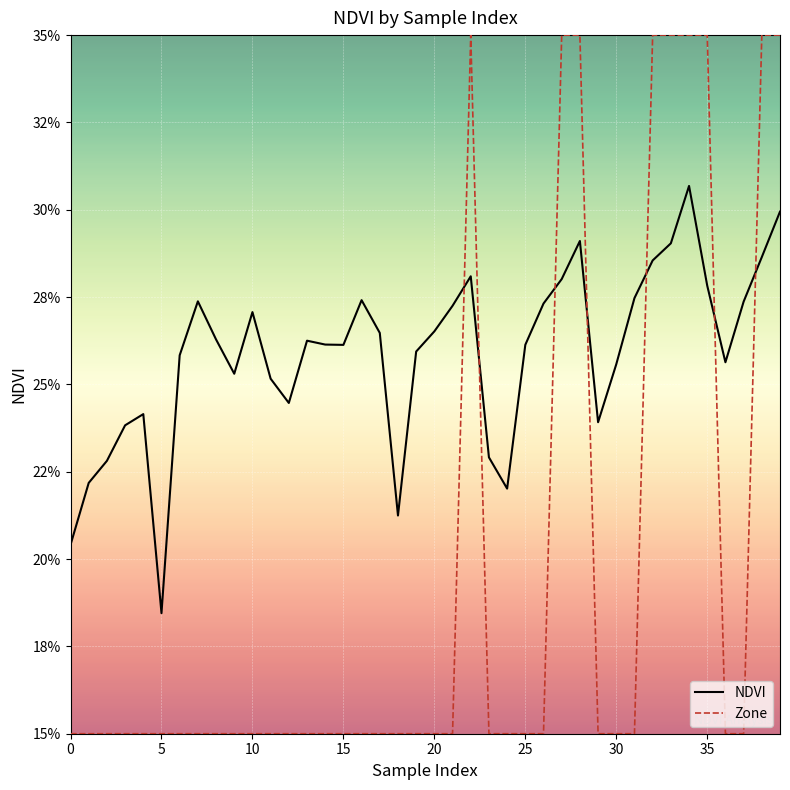

Does the chart have visible grid lines?

Yes